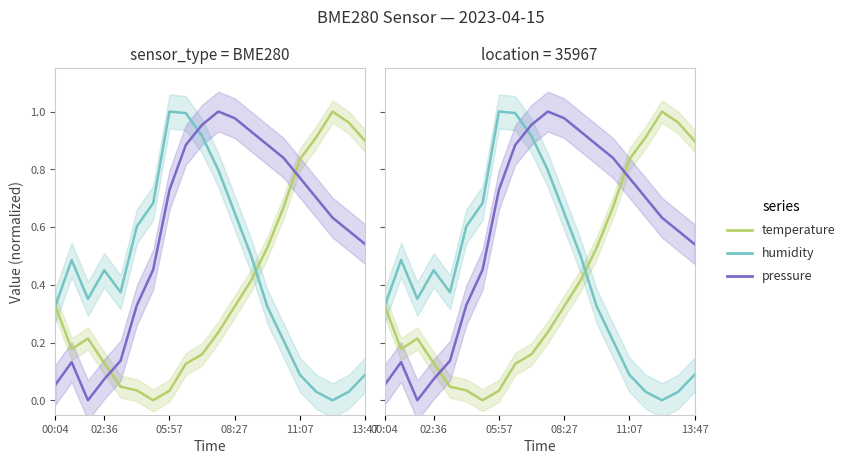

Which series has the largest total across all categories?

pressure